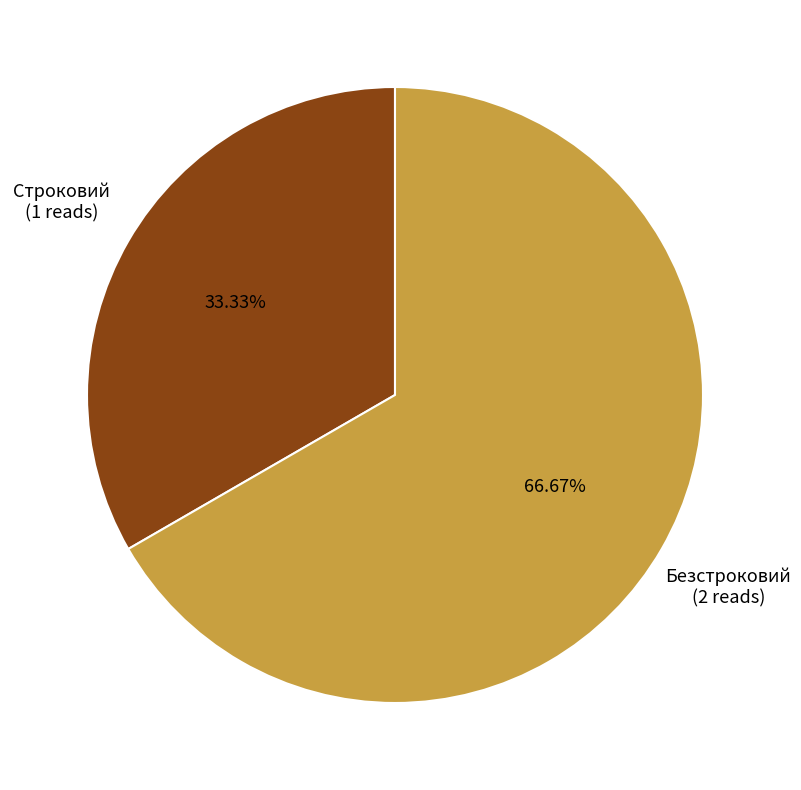

Which slice represents more than half of the pie?

Безстроковий